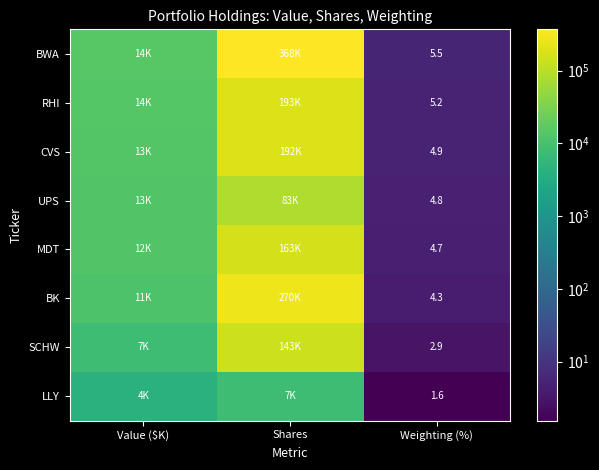

Is it true that RHI equals 5.2 at Weighting (%)?

True